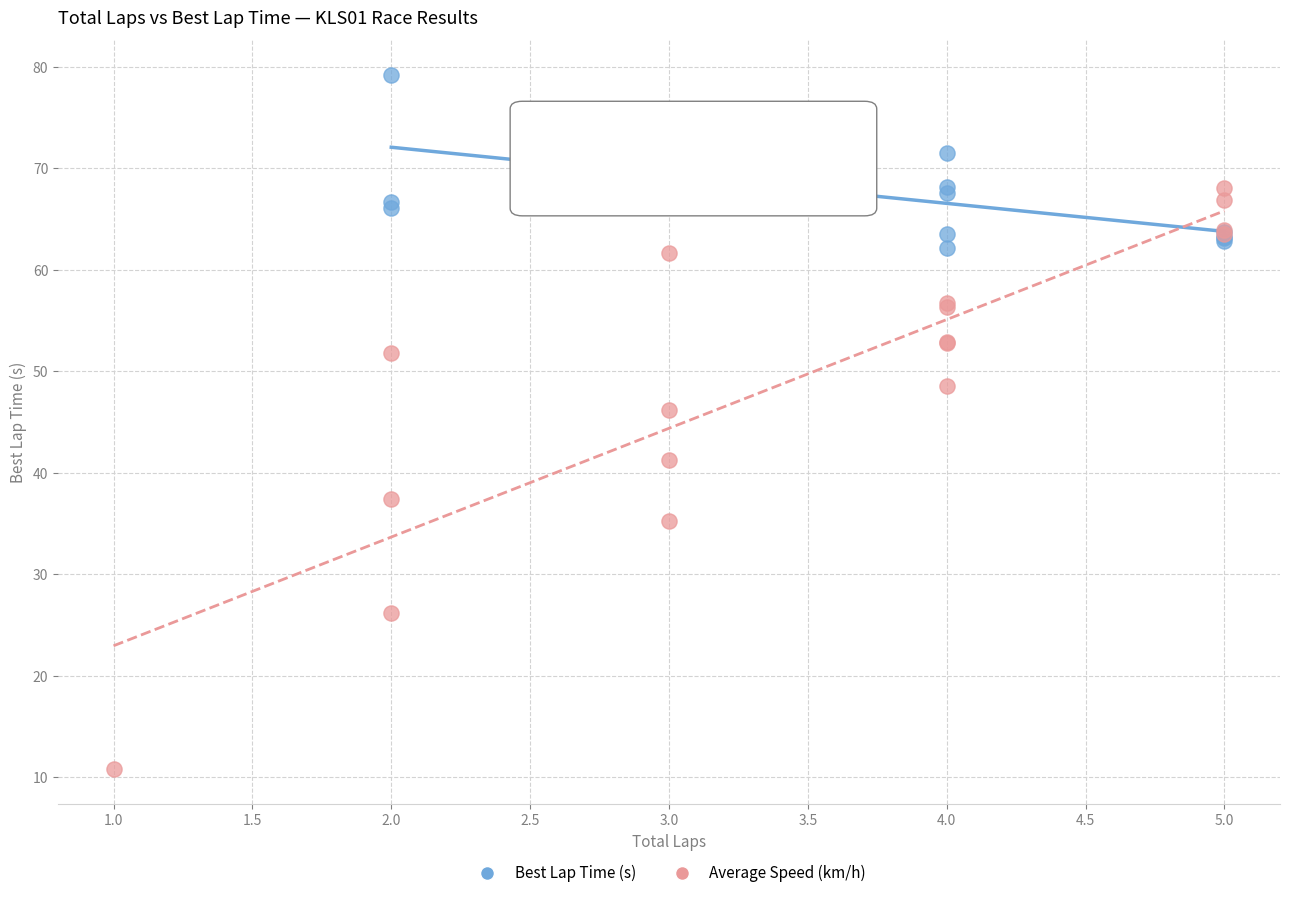

Which series reaches the minimum Y coordinate?

Average Speed (km/h)